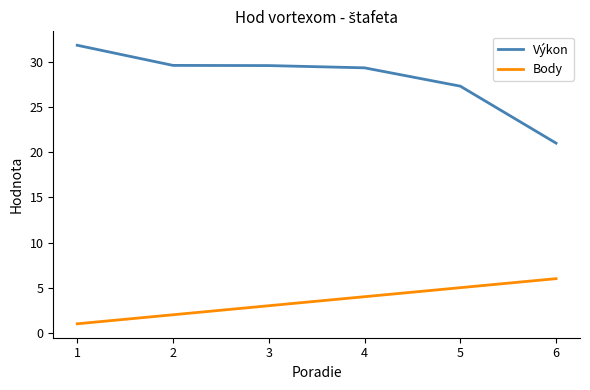

The value of Výkon at 3 is 16.5. True or false?

False